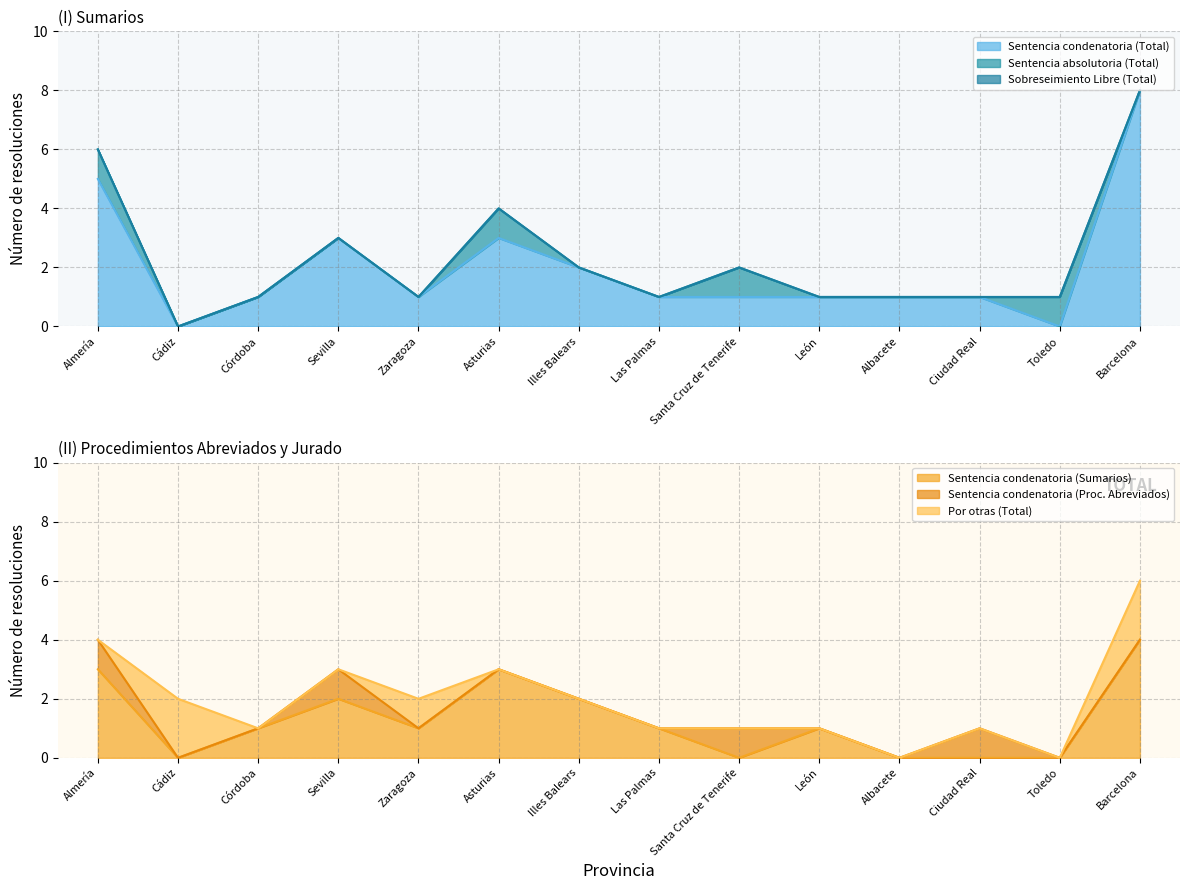

At which category is the sum across all series the highest?

Barcelona